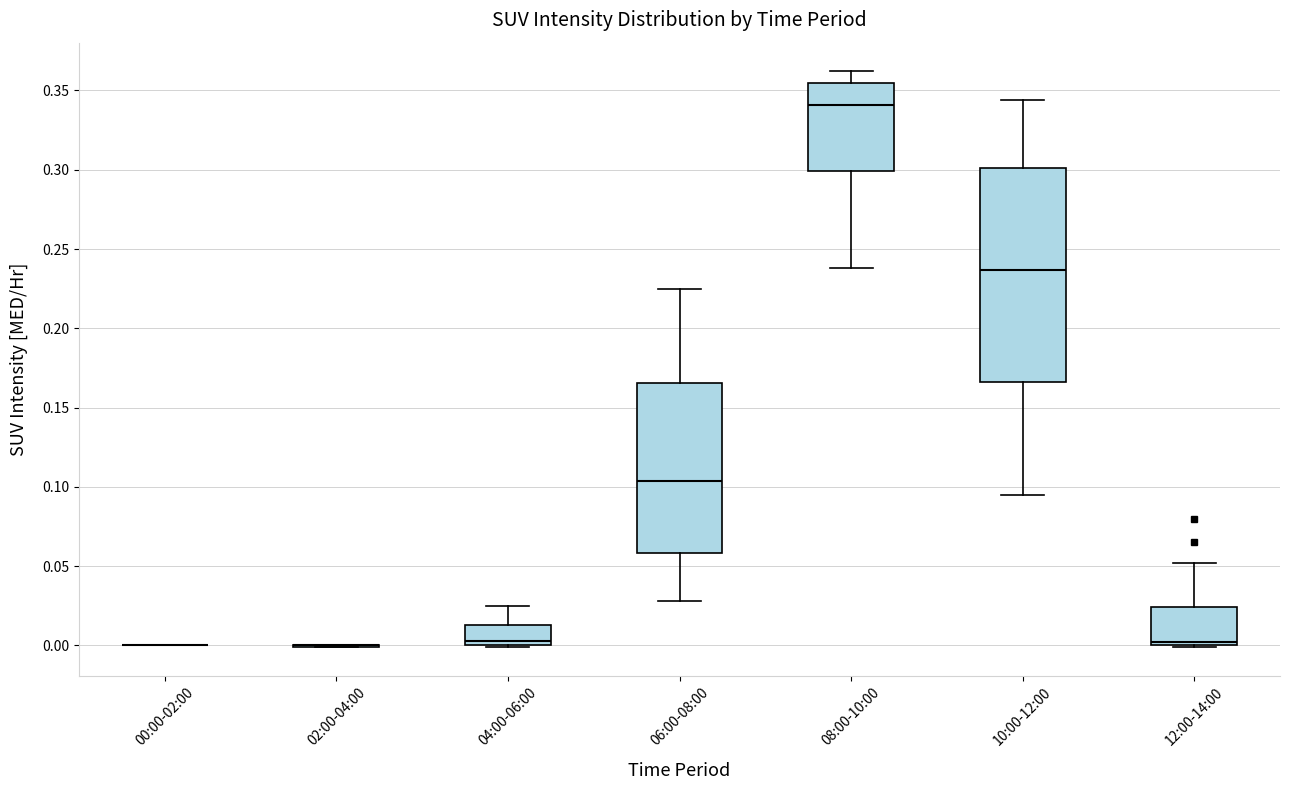

Reading left to right, read every box against the y-axis: the position of its median line, the range the box covers, and the ends of its whiskers. The values are not printed on the chart, so give them approximately, as read against the axis.

00:00-02:00: box collapsed to a line at 0.000, whiskers 0.000 to 0.000
02:00-04:00: box collapsed to a line at 0.000, whiskers 0.000 to 0.000
04:00-06:00: median 0.005, box 0.000 to 0.015, whiskers 0.000 to 0.025
06:00-08:00: median 0.105, box 0.060 to 0.165, whiskers 0.030 to 0.225
08:00-10:00: median 0.340, box 0.300 to 0.355, whiskers 0.240 to 0.360
10:00-12:00: median 0.235, box 0.165 to 0.300, whiskers 0.095 to 0.345
12:00-14:00: median 0.000 (just above the box's lower edge), box 0.000 to 0.025, whiskers 0.000 to 0.050